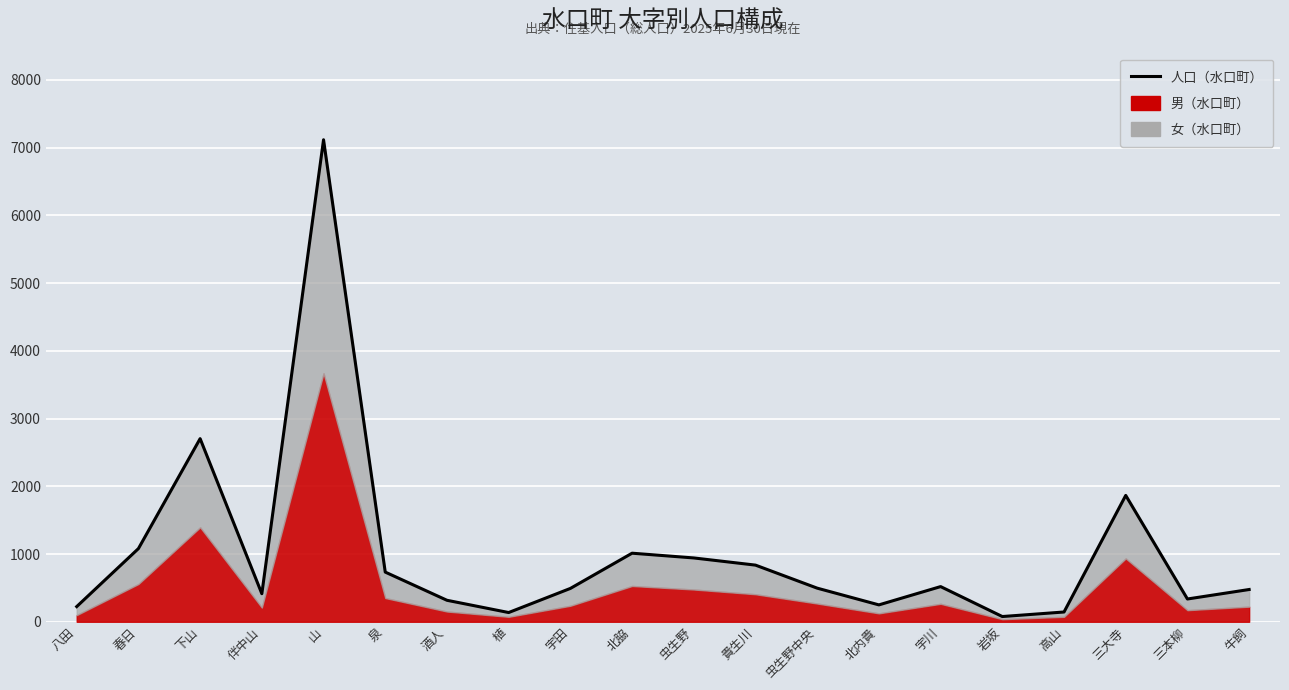

What is the average value?

1008